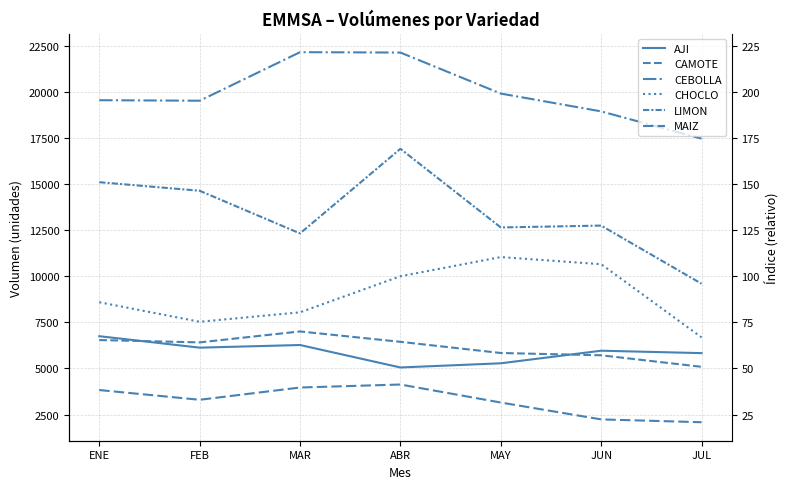

At which category does AJI reach its first local peak?

MAR